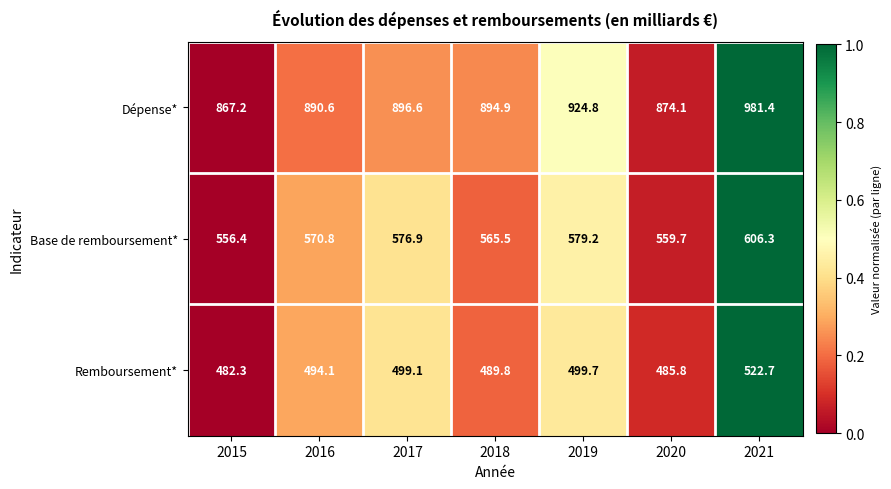

How many data points in Remboursement* are less than 494?

3